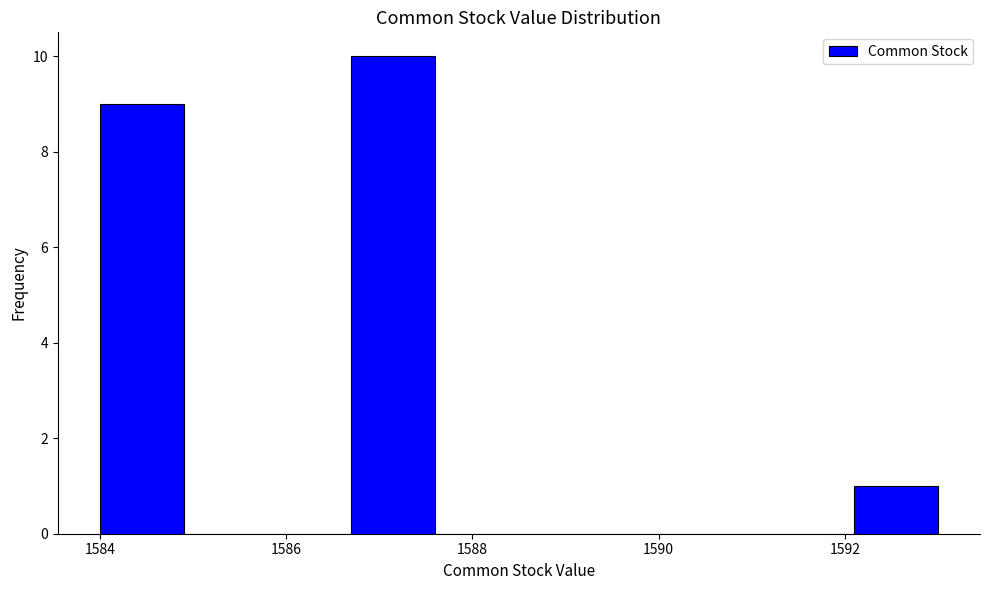

How tall is the bar that spans 1586.7 to 1587.6 on the x-axis? Neither the bar edges nor the heights are printed on the chart, so give them approximately, as read against the axes.

10